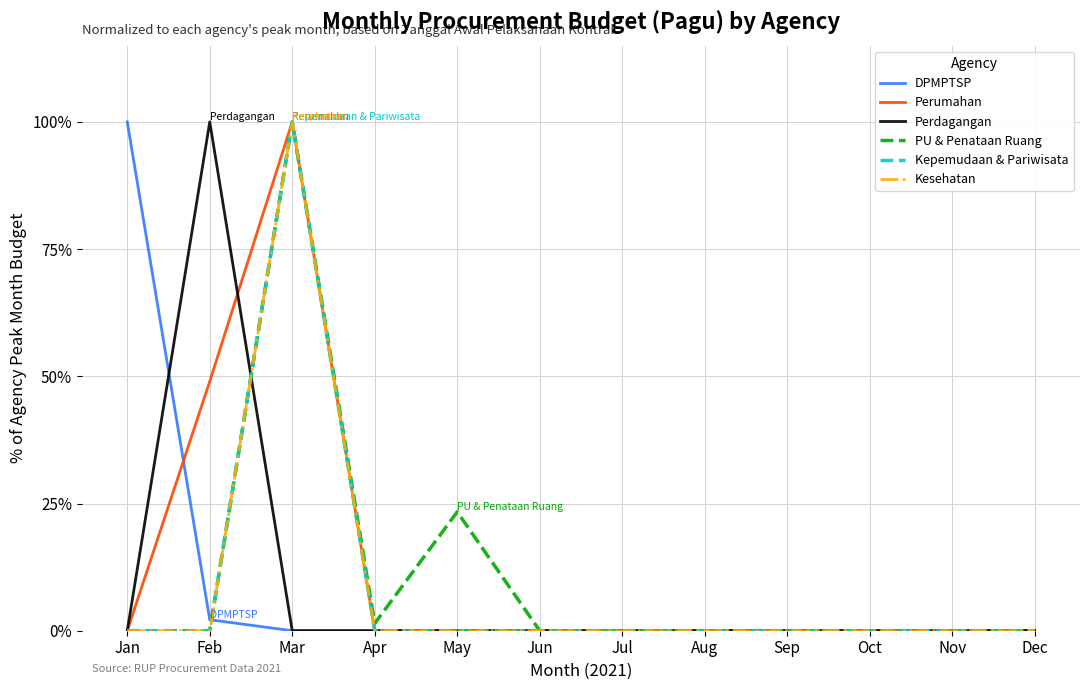

At which label is Perumahan closest to 50?

Feb